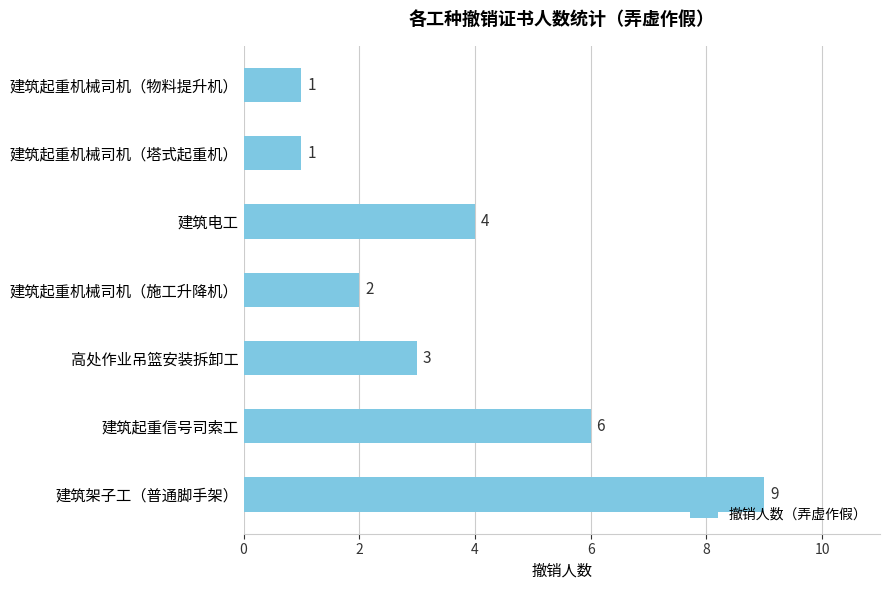

The value at 建筑起重信号司索工 is 6. True or false?

True